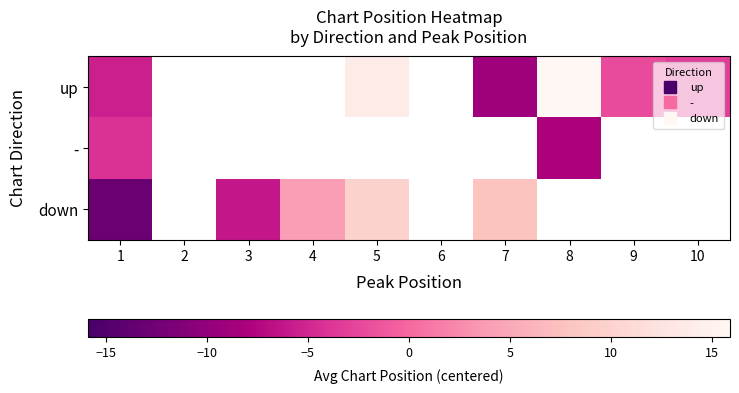

Which category has the highest value in the down series?

5